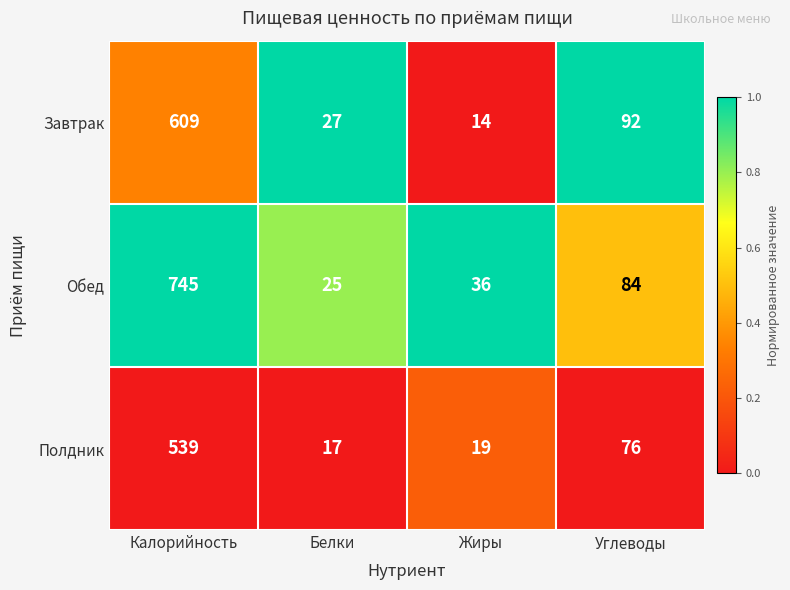

List the series in order of their peak value, highest first.

Обед, Завтрак, Полдник